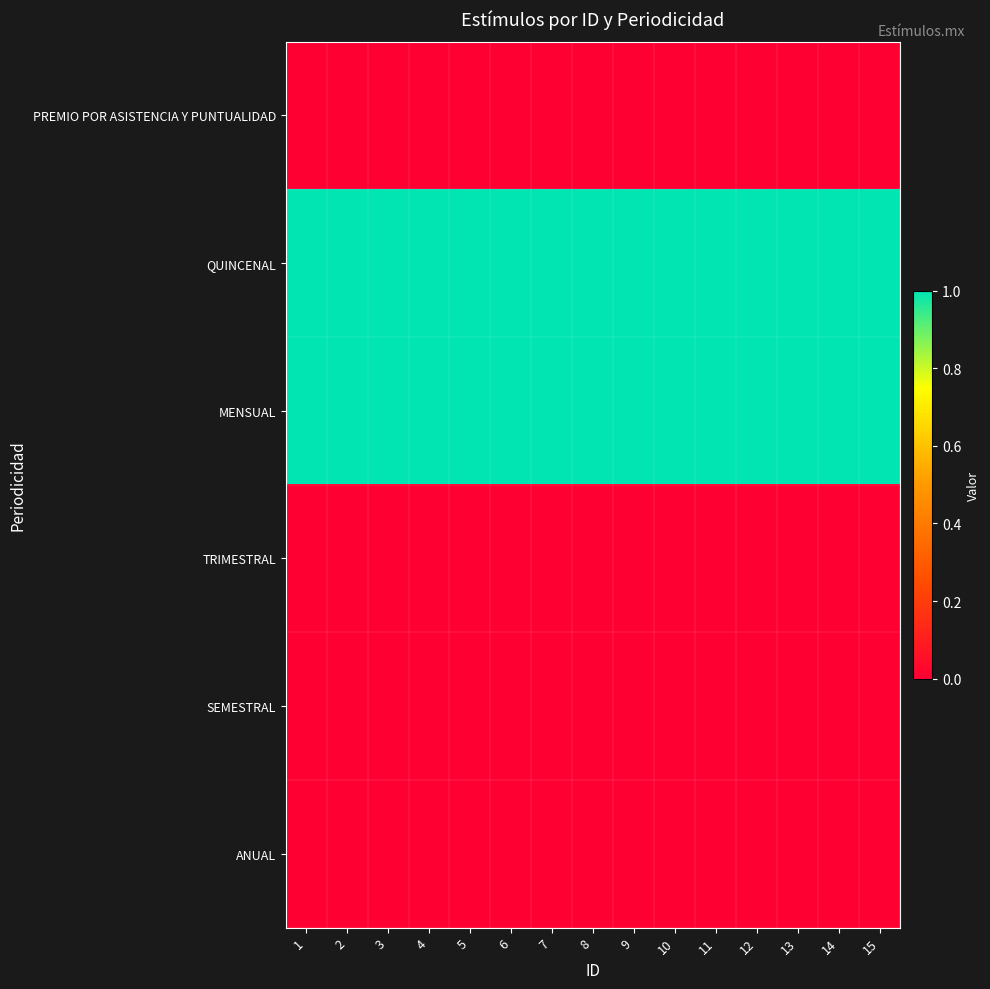

Which series has the largest range (max minus min)?

PREMIO POR ASISTENCIA Y PUNTUALIDAD